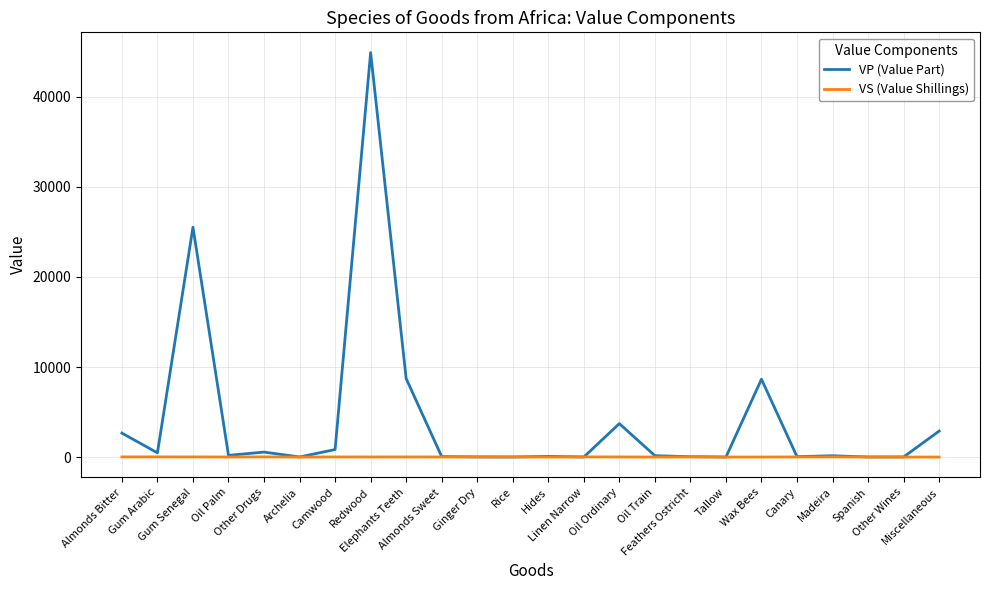

After their last crossing, which series has the higher values: VS (Value Shillings) or VP (Value Part)?

VP (Value Part)